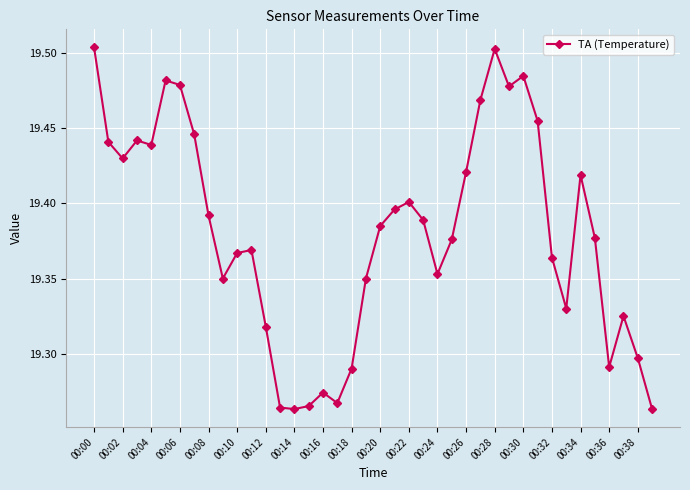

Does the chart display data point markers on the line(s)?

Yes